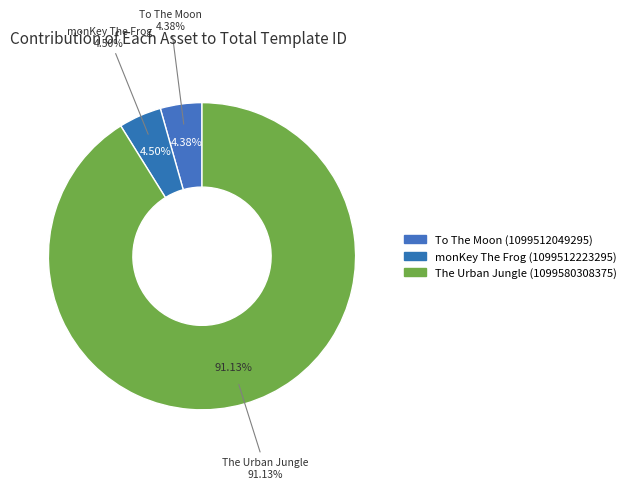

To the nearest percent, what percentage of the pie is monKey The Frog (1099512223295)?

4%